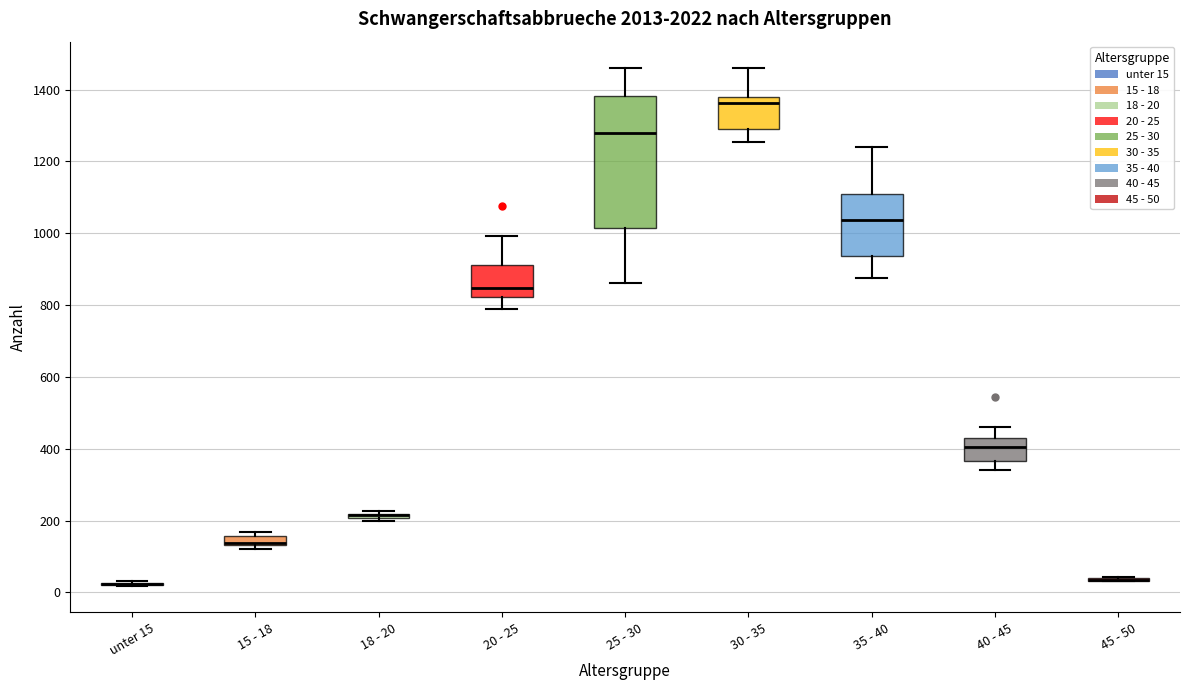

Comparing the boxes themselves (not the whiskers), which one is the tallest?

25 - 30